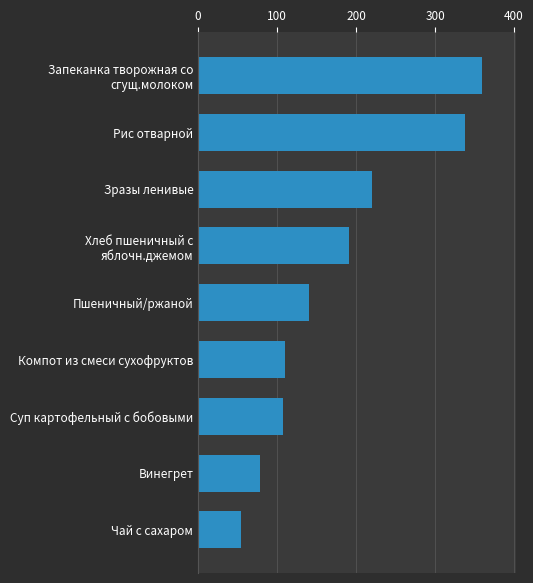

True or false: the data shows 185.9 at Пшеничный/ржаной.

False